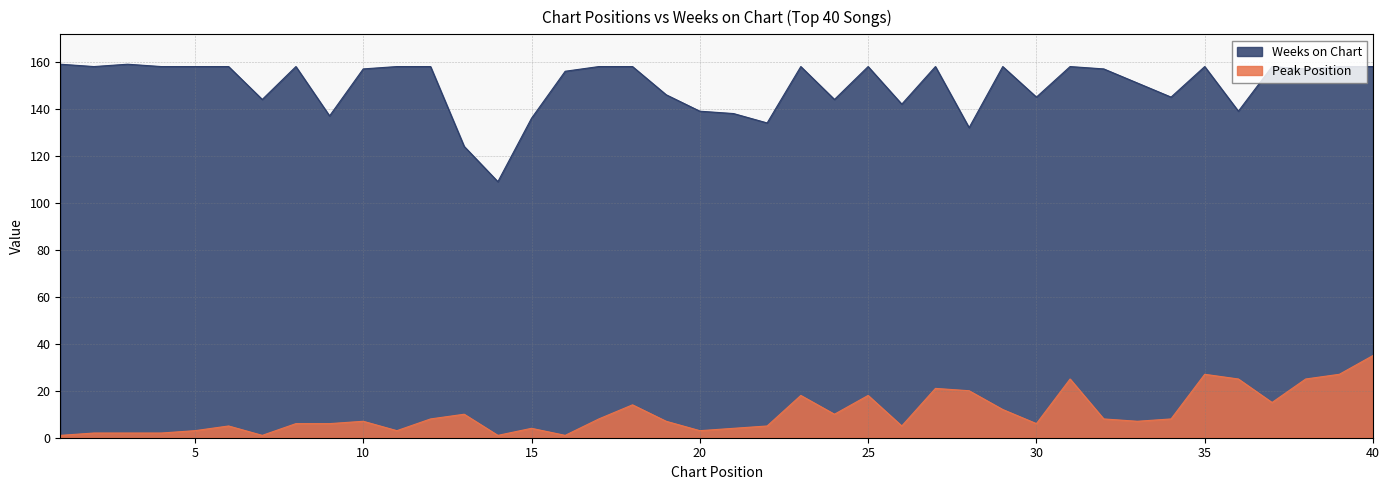

True or false: Weeks on Chart and Peak Position intersect in this chart.

False